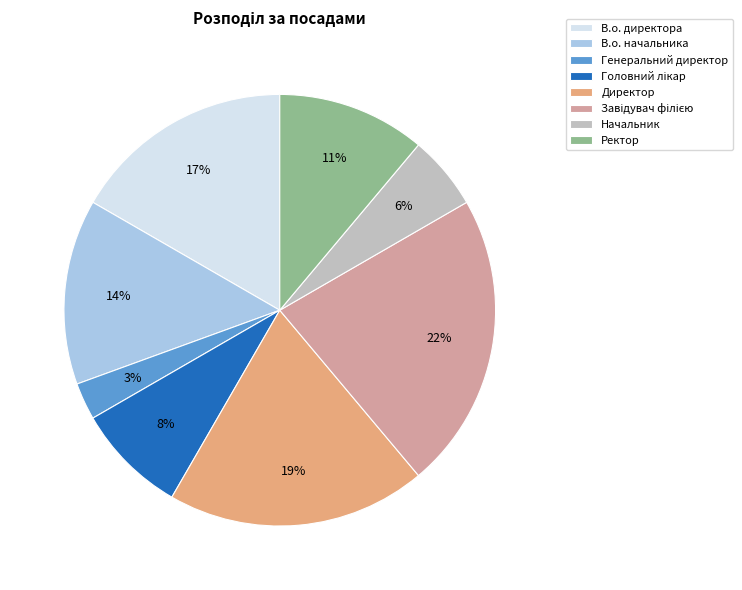

What is the ratio of the value at В.о. начальника to the value at Директор?

0.7